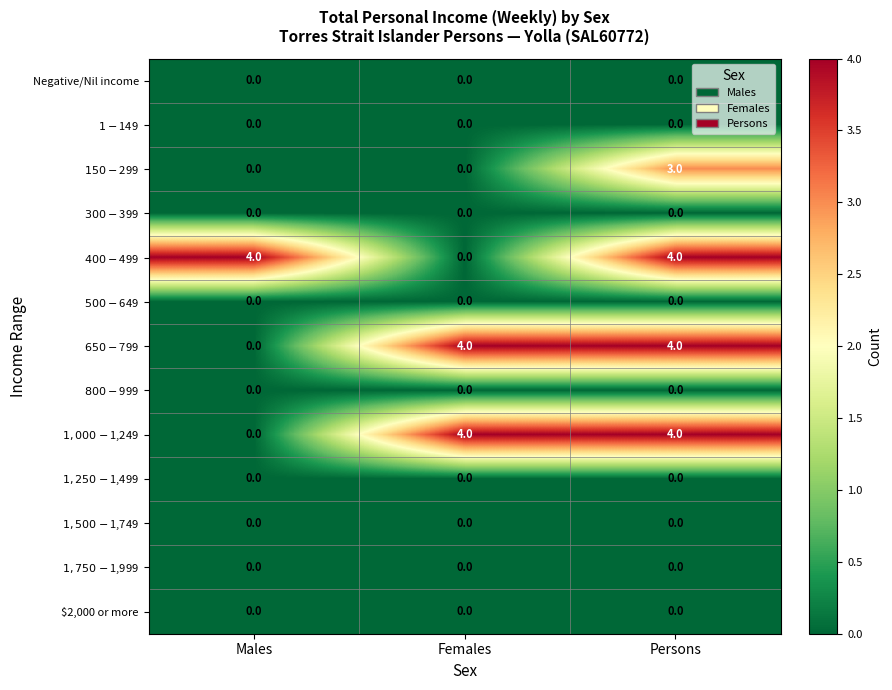

What is the total value across all series at Females?

8